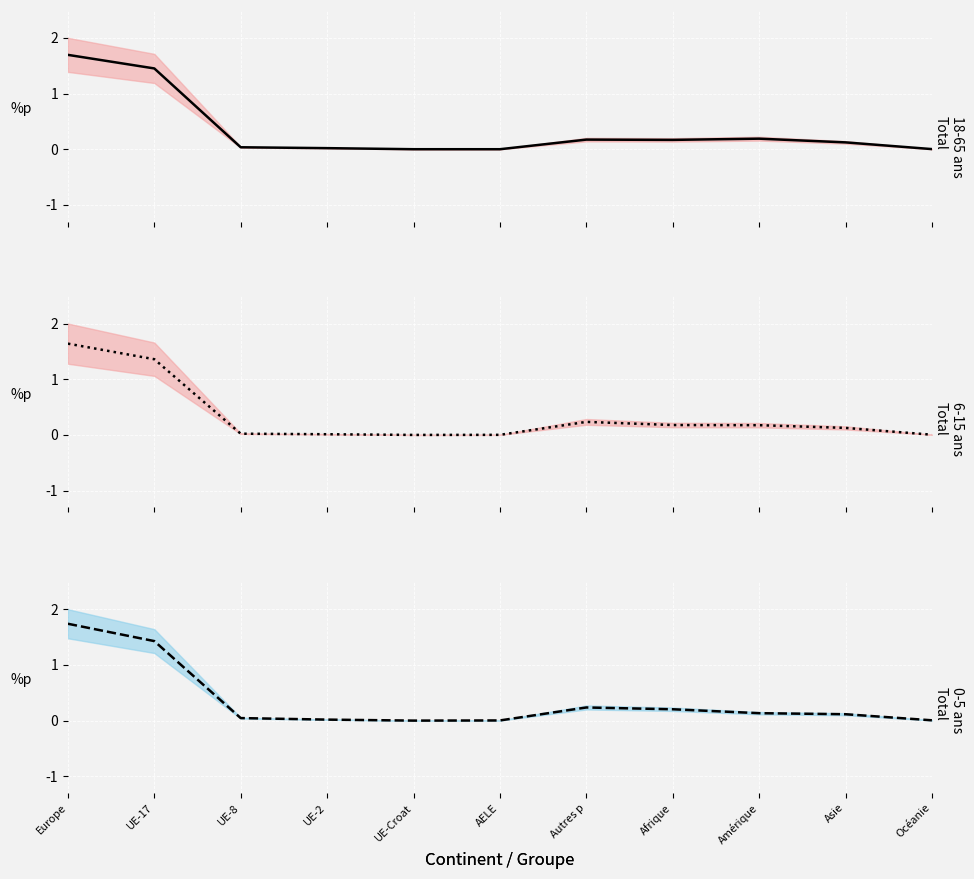

How many lines are shown in the chart?

3